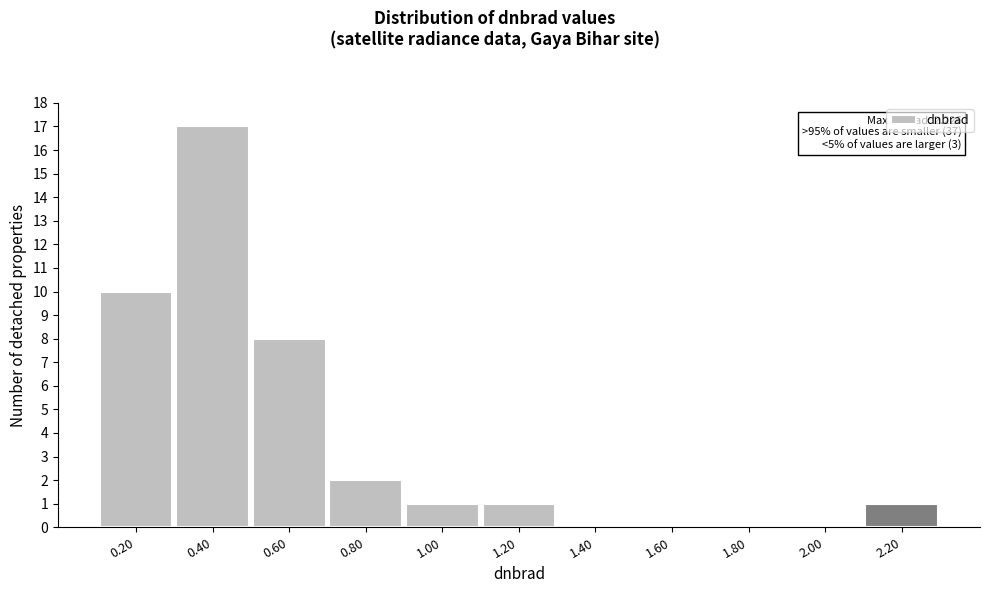

Reading right to left, list all the values displayed in this chart.

2.20=1	2.00=0	1.80=0	1.60=0	1.40=0	1.20=1	1.00=1	0.80=2	0.60=8	0.40=17	0.20=10